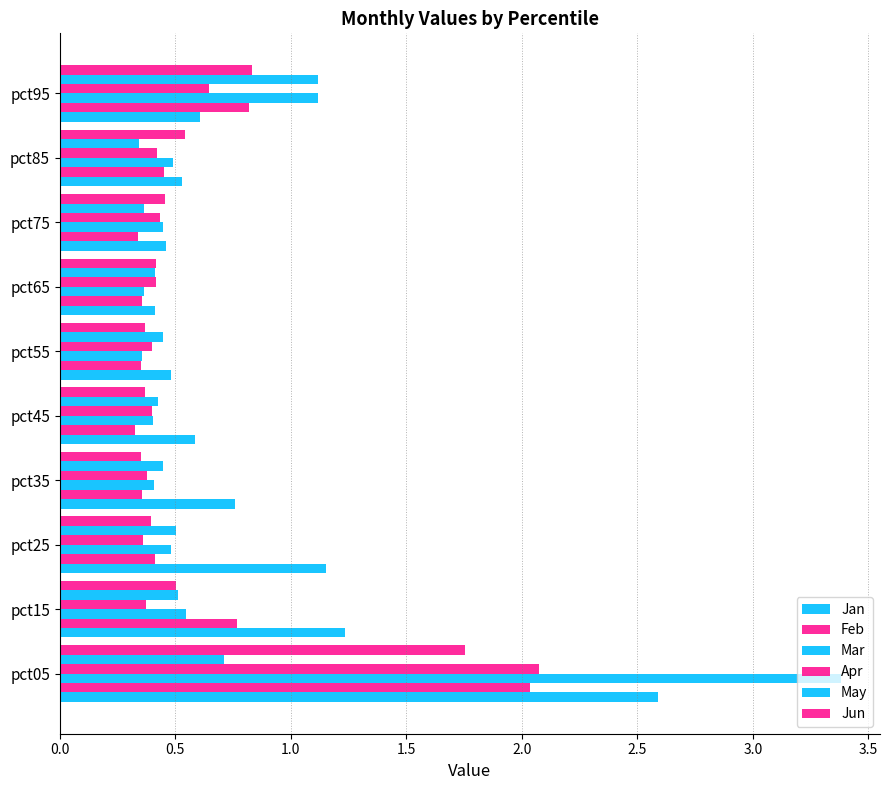

Count the number of categories in the chart.

10